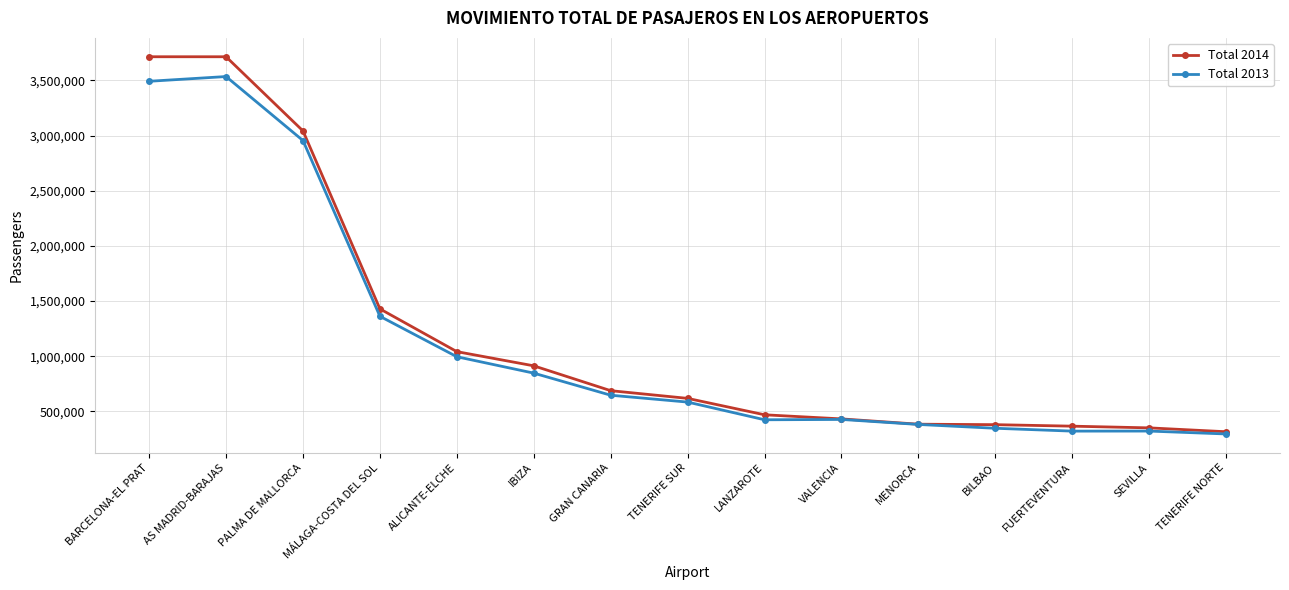

At which label is Total 2013 closest to 1915219?

MÁLAGA-COSTA DEL SOL